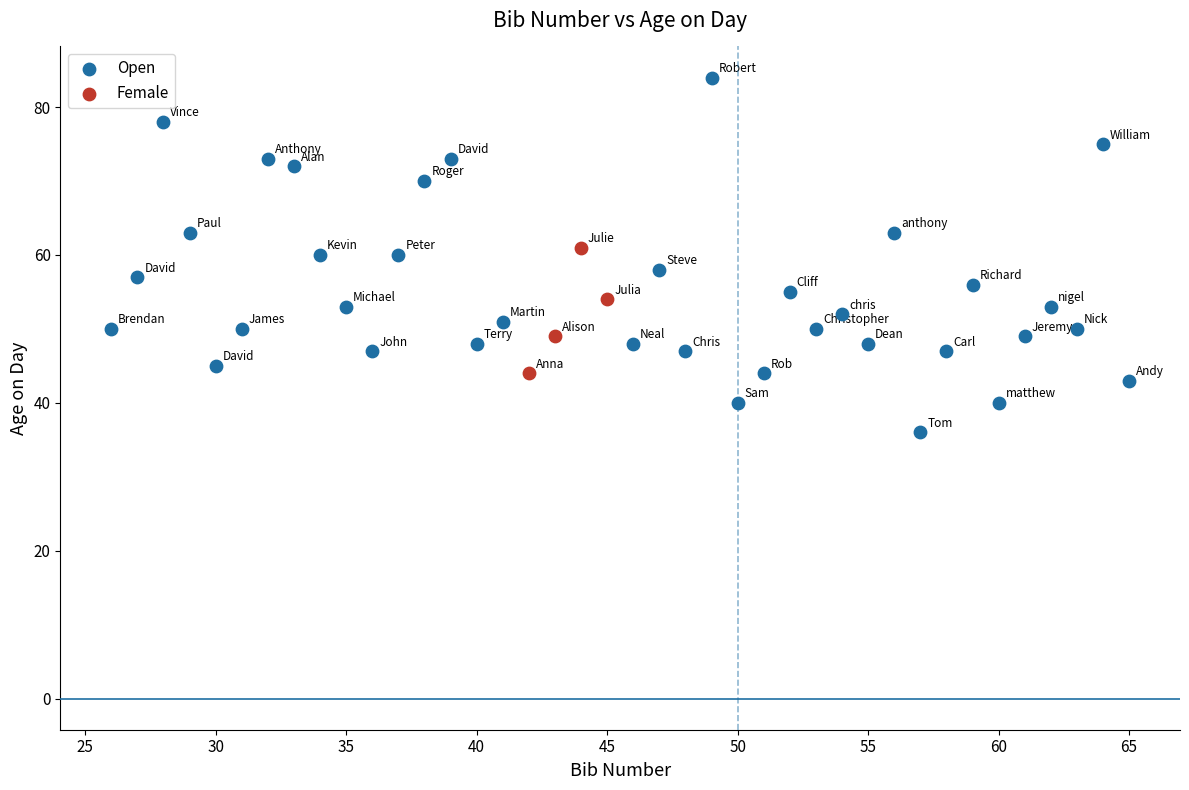

Which series contains the highest Y value?

Open